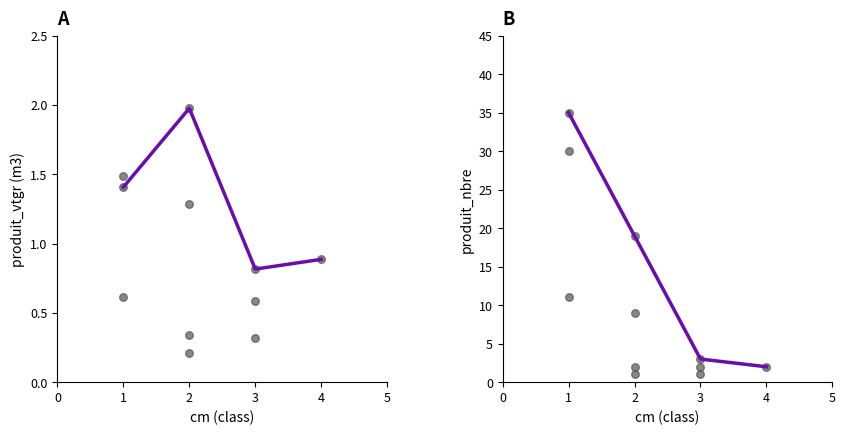

What is the change in value from 2 to 3?

-16